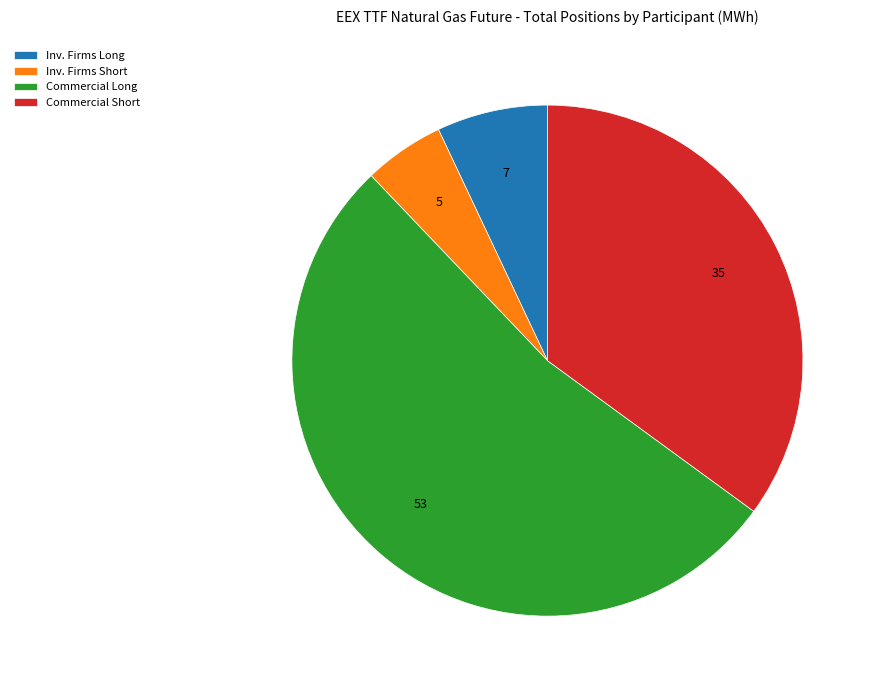

Is there any slice that represents more than half of the pie?

Yes